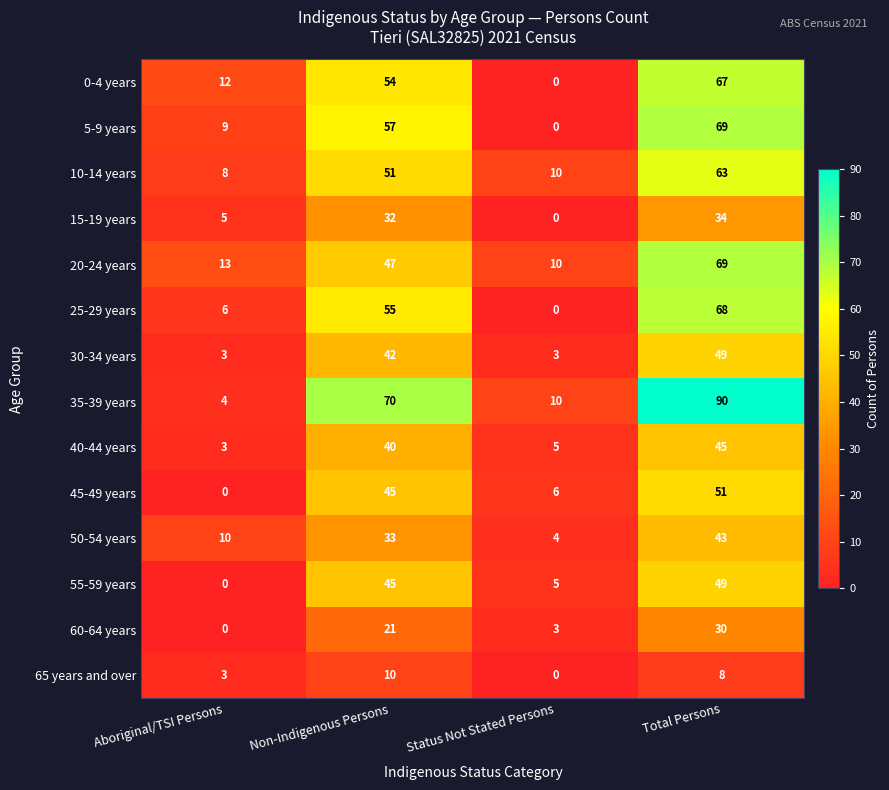

Is it true that 60-64 years equals 1 at Status Not Stated Persons?

False